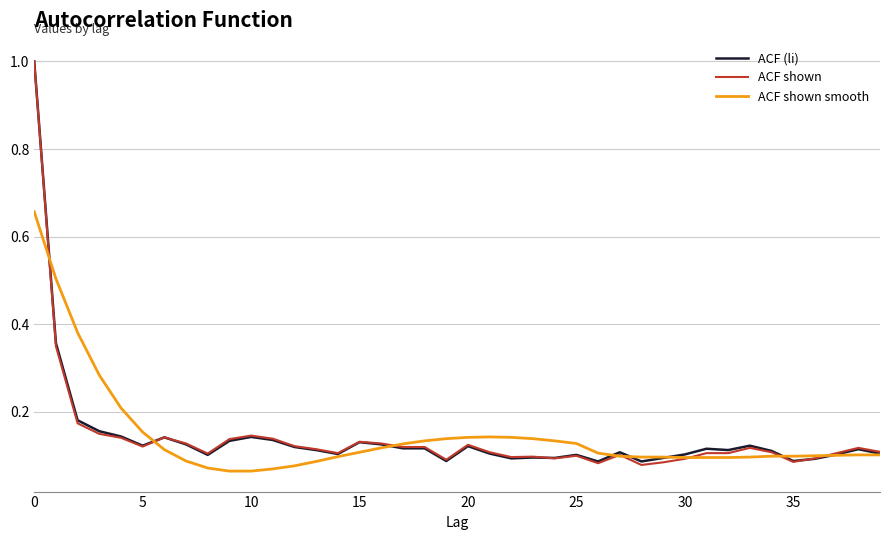

What is the greatest value displayed?

1.0